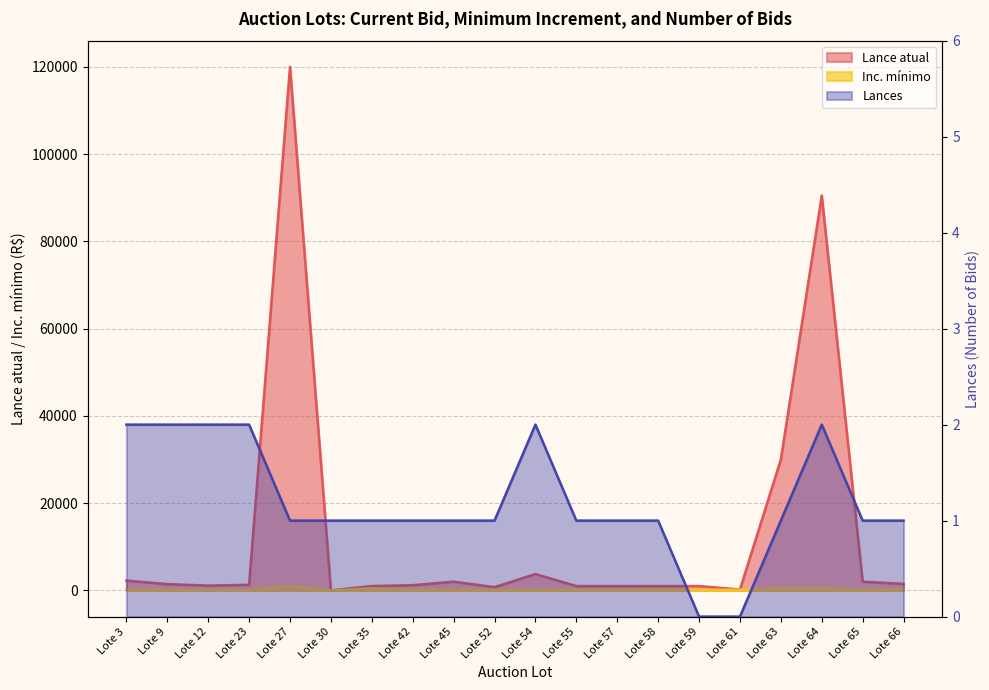

How many lines are shown in the chart?

3